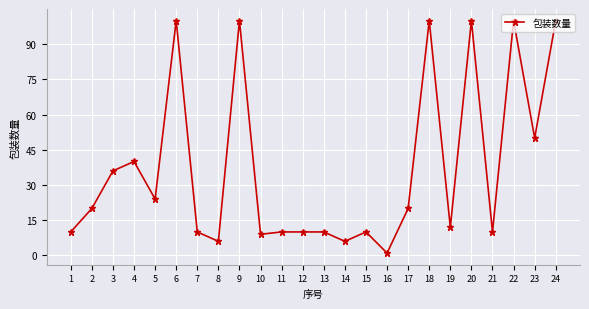

What is the minimum value shown in the chart?

1